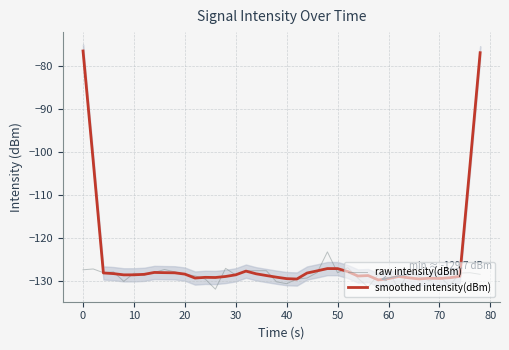

What is the lowest value of the raw intensity(dBm) series?

-131.9